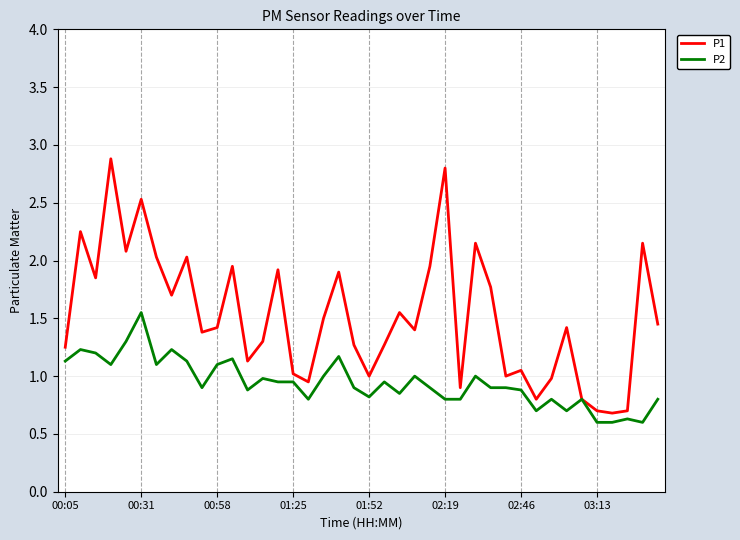

Which series has the widest spread of values?

P1